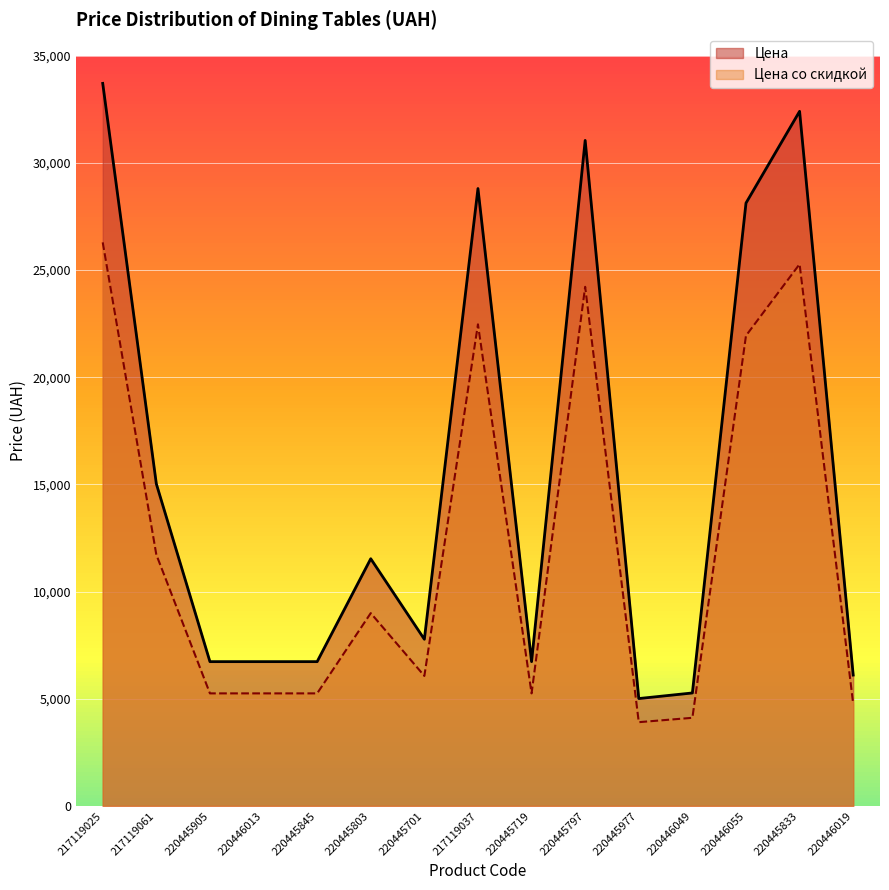

What is the label of the 3rd point from the right?

220446055